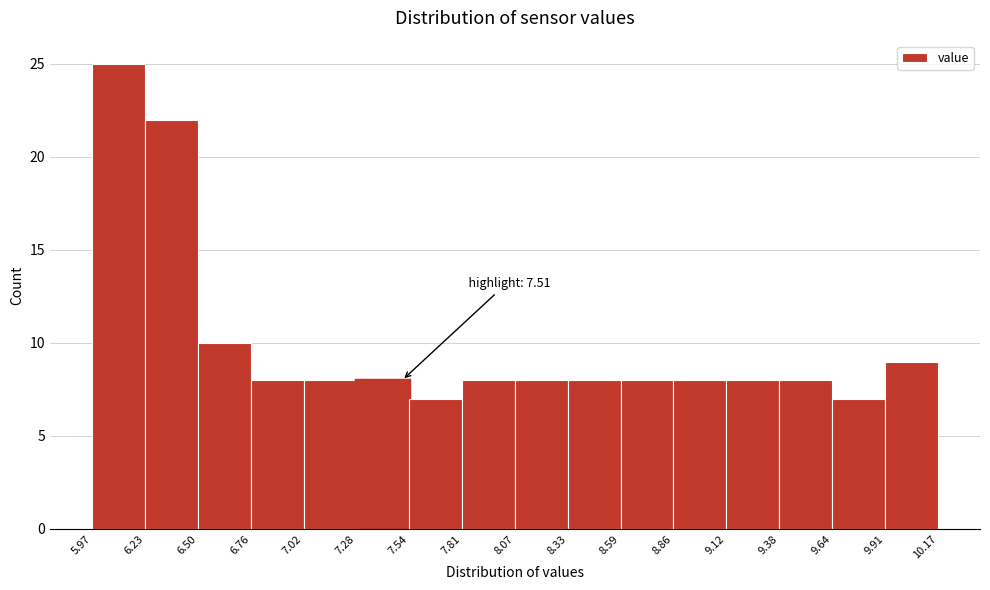

Which range on the x-axis has the tallest bar?

5.97 to 6.23